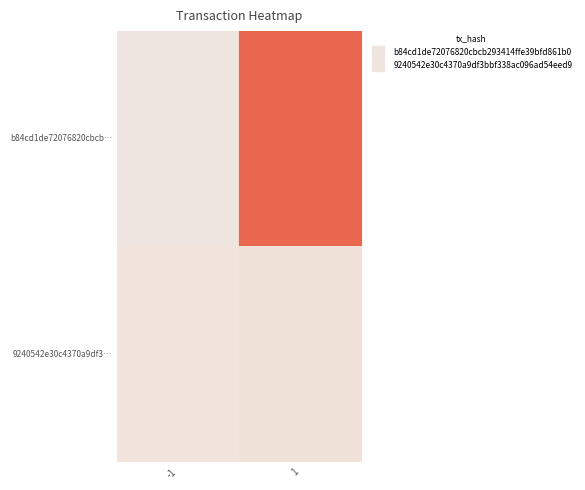

Reading left to right, what are all the values shown in this chart?

b84cd1de72076820cbcb…: -1=-1	1=76
9240542e30c4370a9df3…: -1=1	1=3